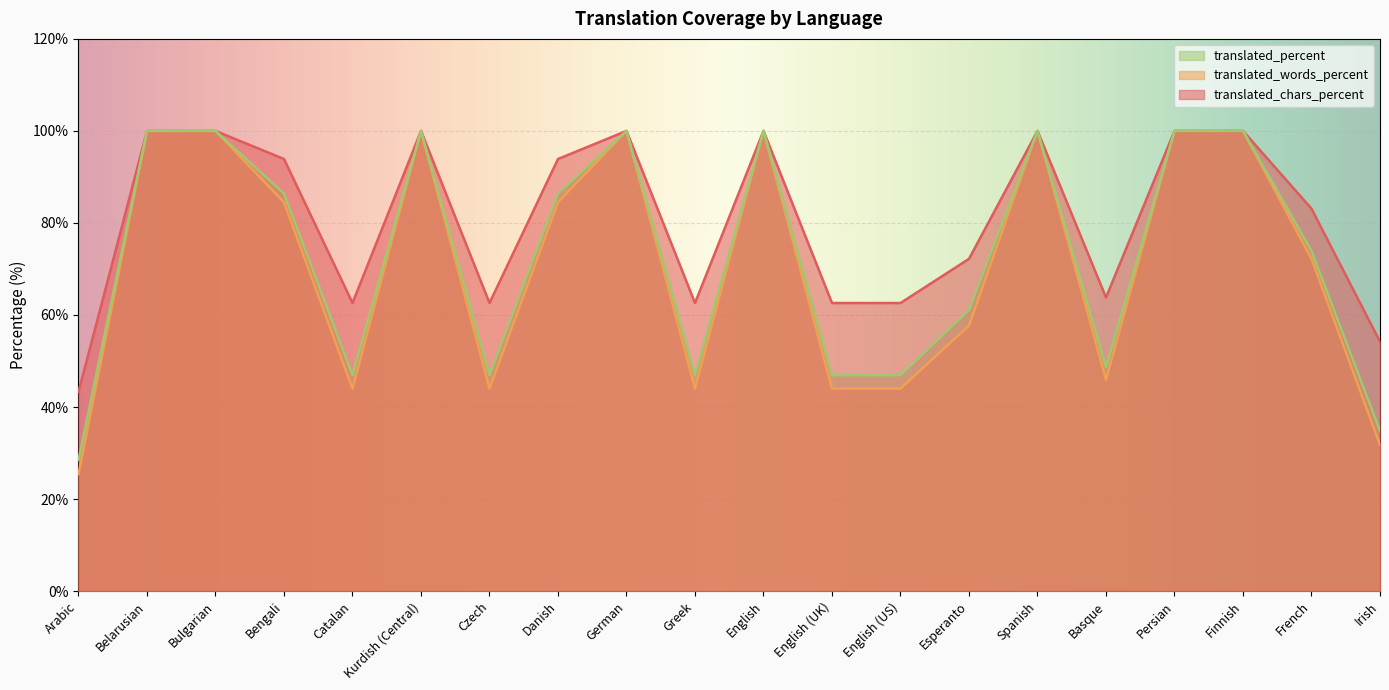

What is the value of the translated_percent point at the 20th from the left?

54.2